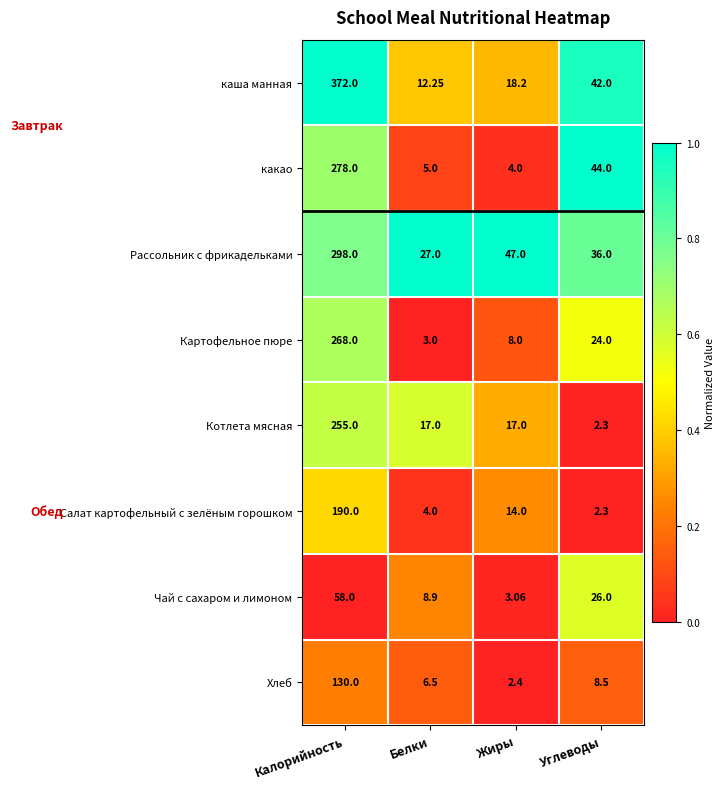

Rank the series by their maximum value, from lowest to highest.

Чай с сахаром и лимоном, Хлеб, Салат картофельный с зелёным горошком, Котлета мясная, Картофельное пюре, какао, Рассольник с фрикадельками, каша манная